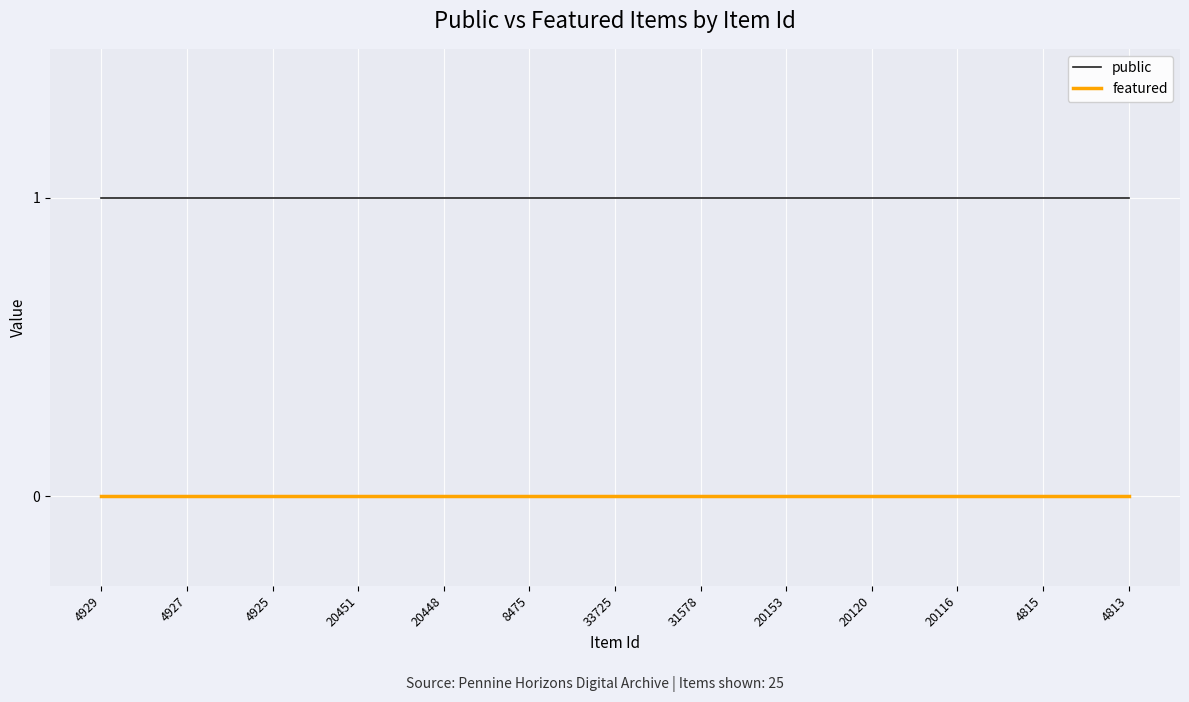

At how many categories does at least one series exceed 0?

25